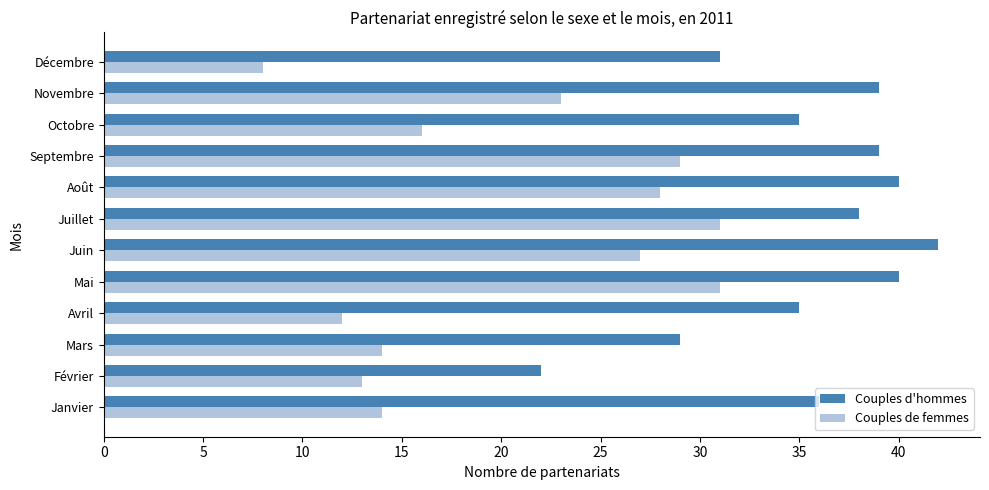

At which category is the sum across all series the highest?

Mai